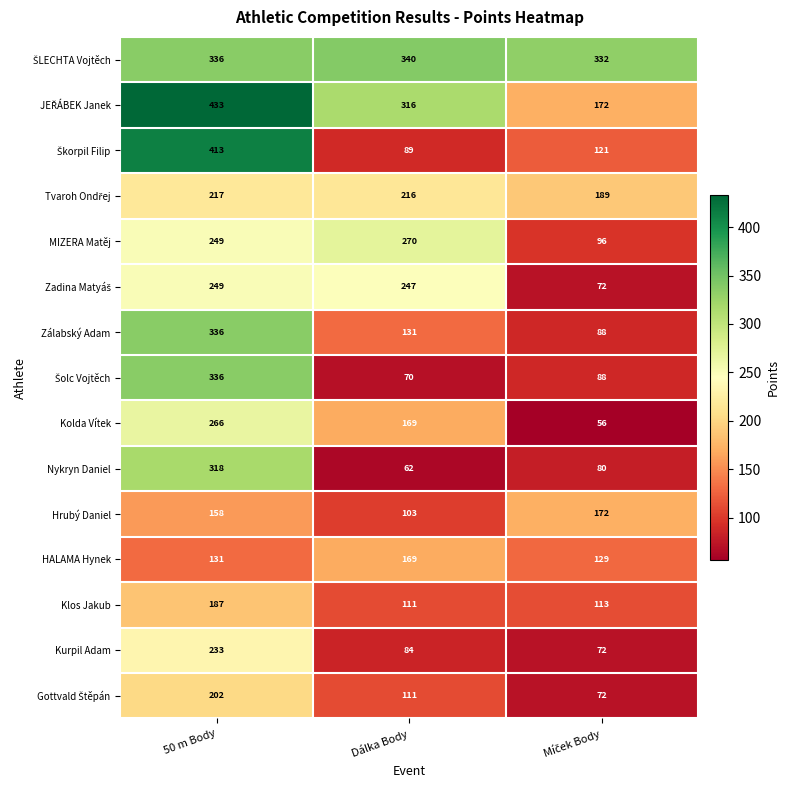

At which category is the sum across all series the highest?

50 m Body